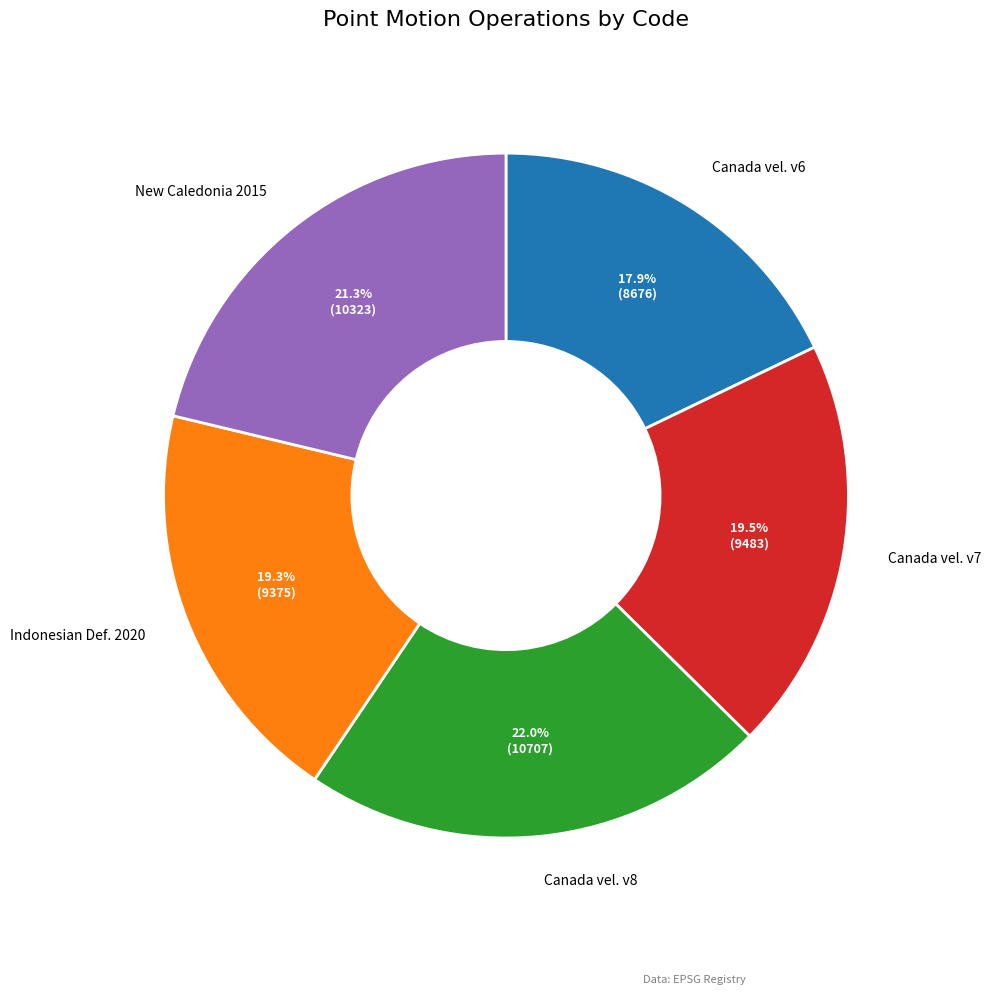

Does any single category account for the majority?

No